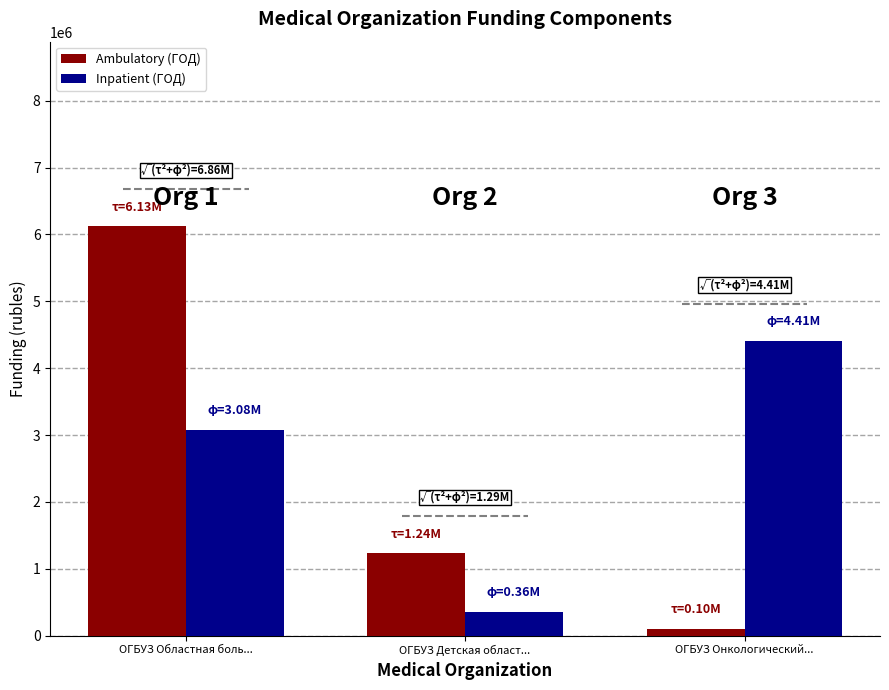

How many bars are there in total?

6